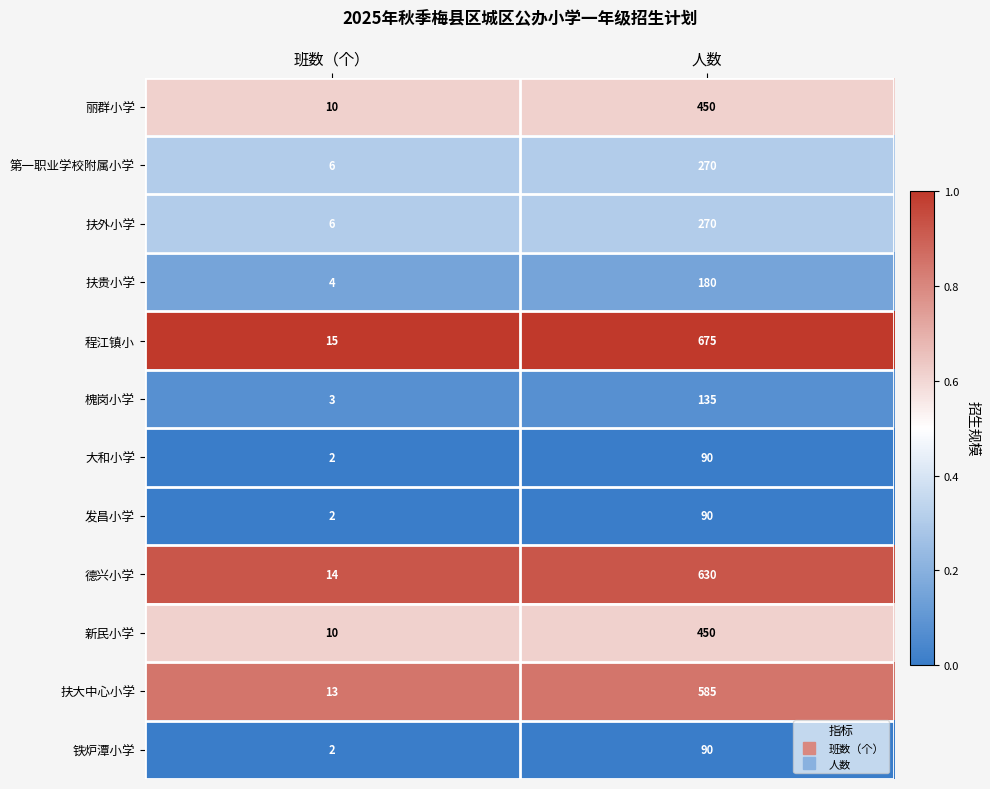

How many data points does each series have?

2